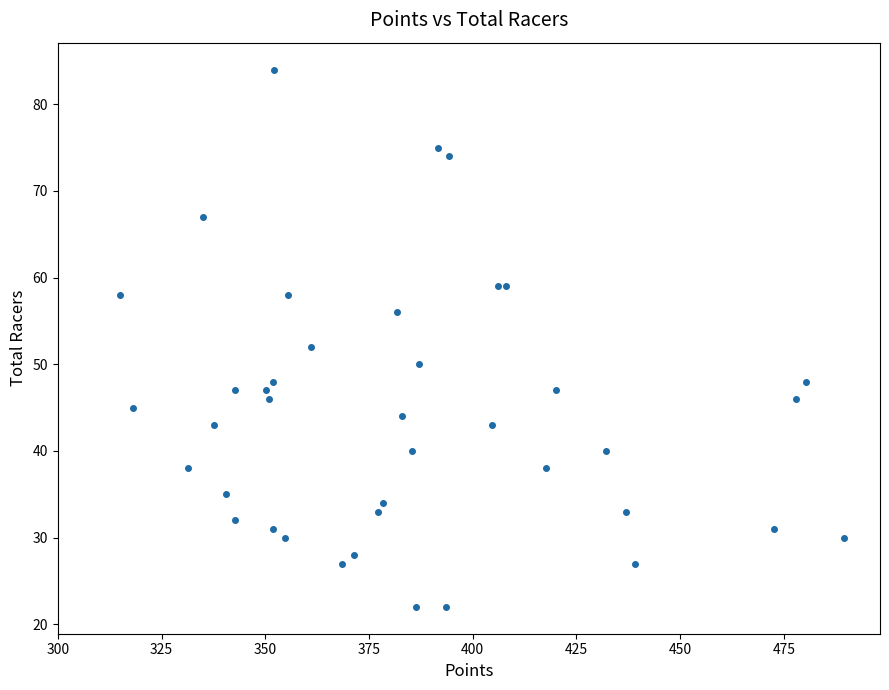

What Y value in the scatter plot is closest to 53?

52